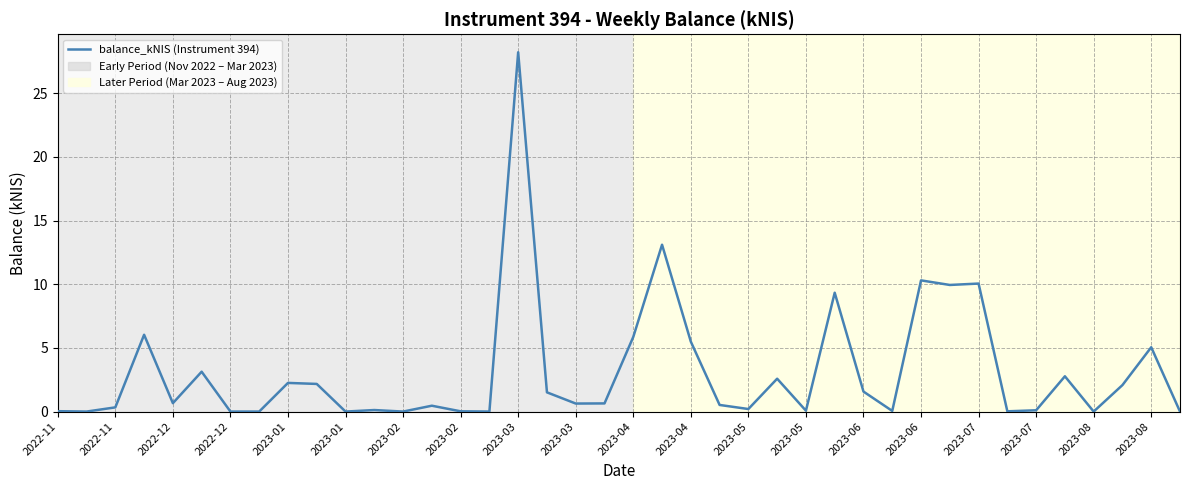

Does the chart have visible grid lines?

Yes